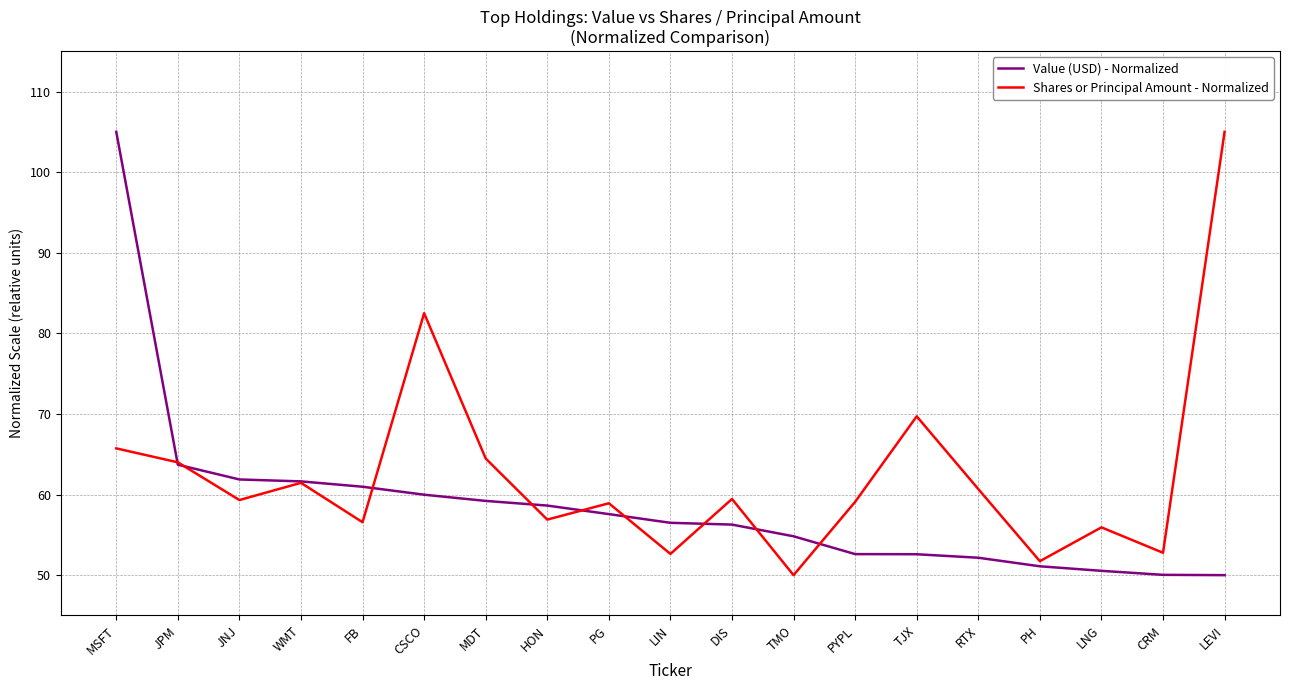

What is the lowest value of the Value (USD) - Normalized series?

50.0